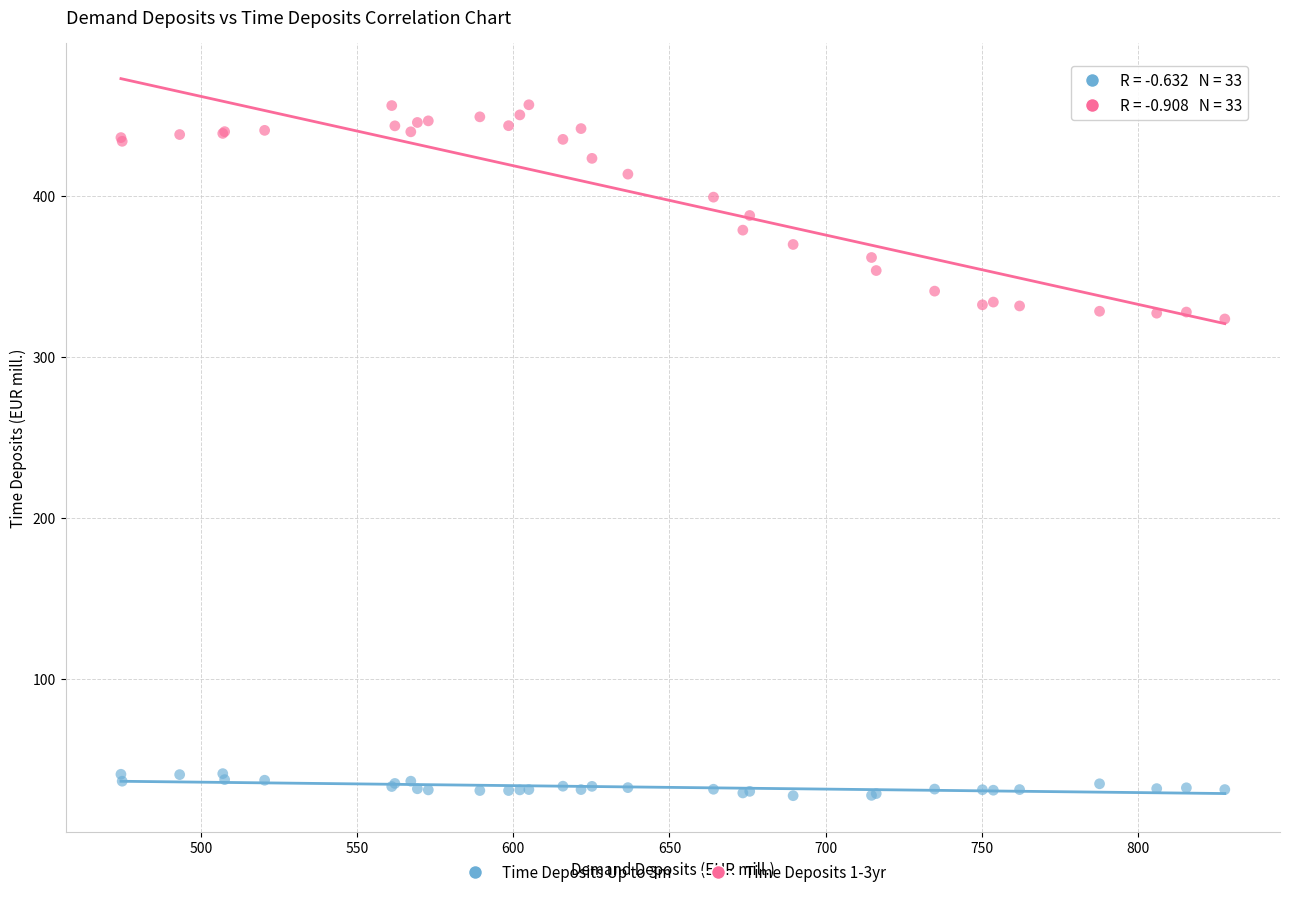

Which series reaches the maximum Y coordinate?

Time Deposits 1-3yr